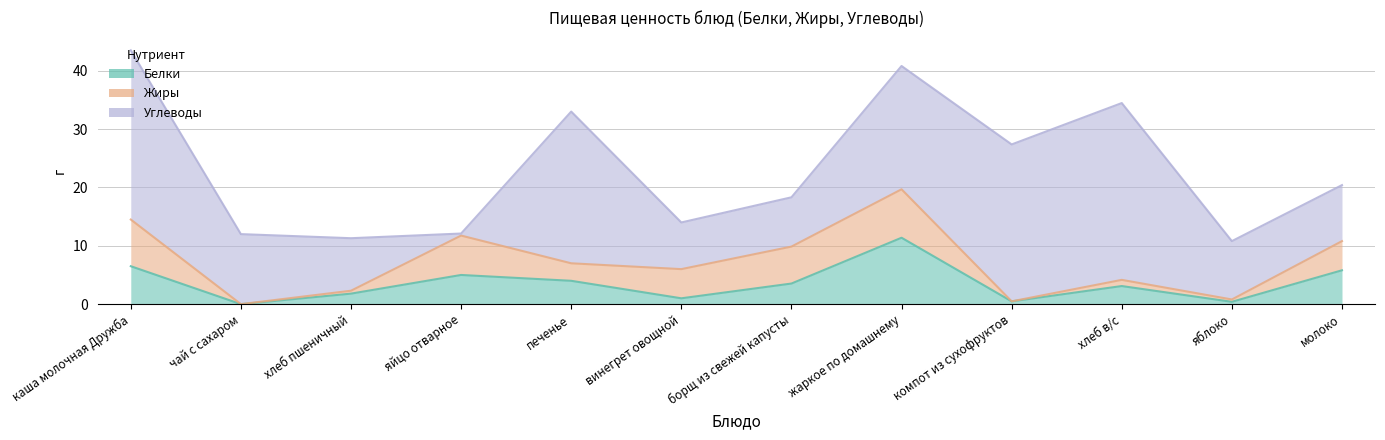

What is the difference between the second highest and second lowest values in the Углеводы series?

21.0